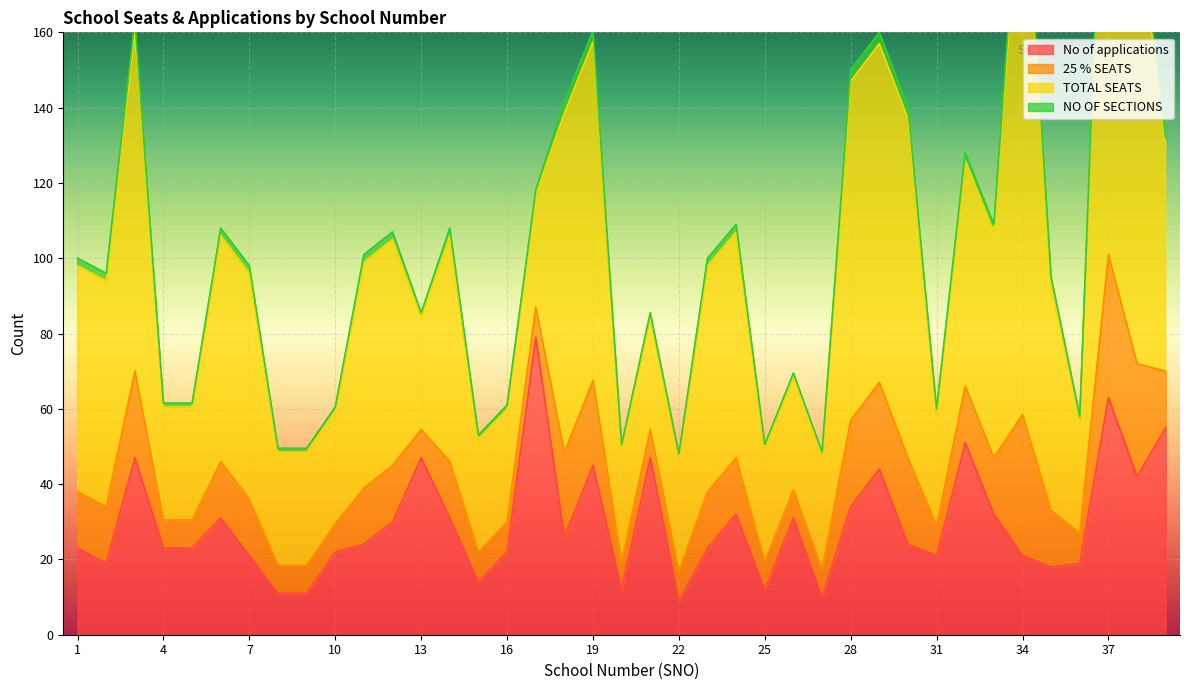

How many data points in No of applications are above 24?

18